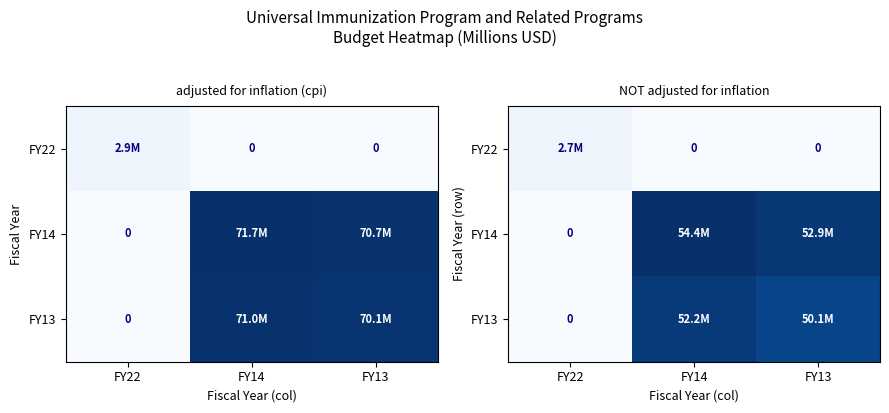

Rank the categories by FY13 value from lowest to highest.

FY22, FY13, FY14